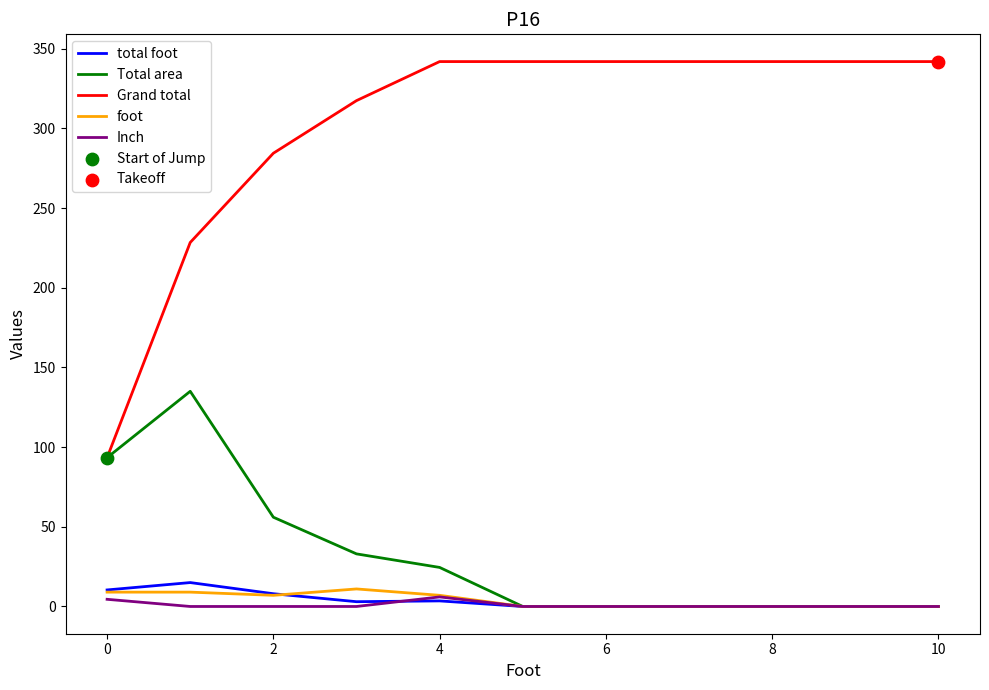

At how many categories does at least one series exceed 113?

10